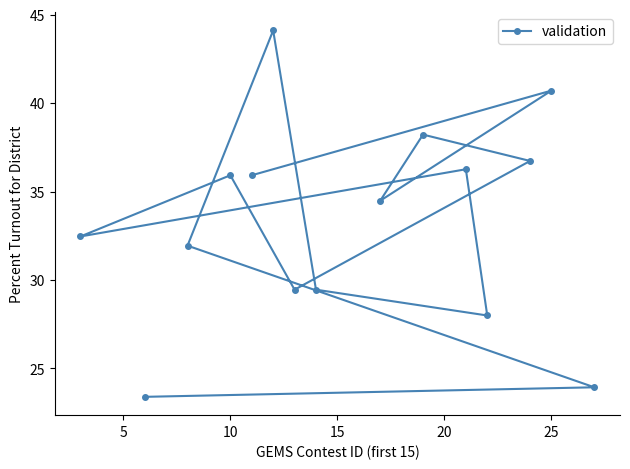

What is the change in value from 5 to 8?

-4.5